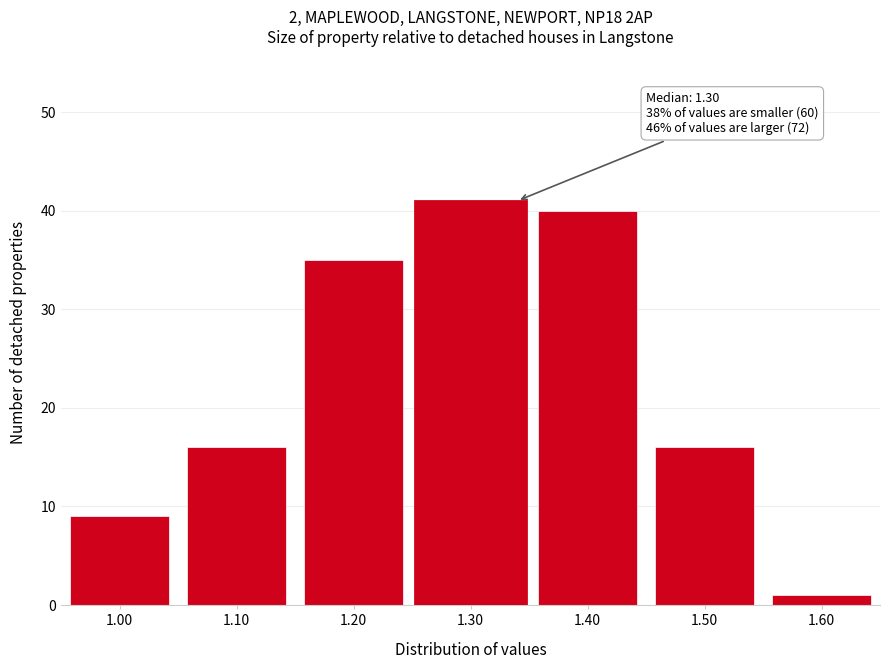

Reading right to left, extract all data points from this chart.

1.60=1	1.50=16	1.40=40	1.30=41	1.20=35	1.10=16	1.00=9